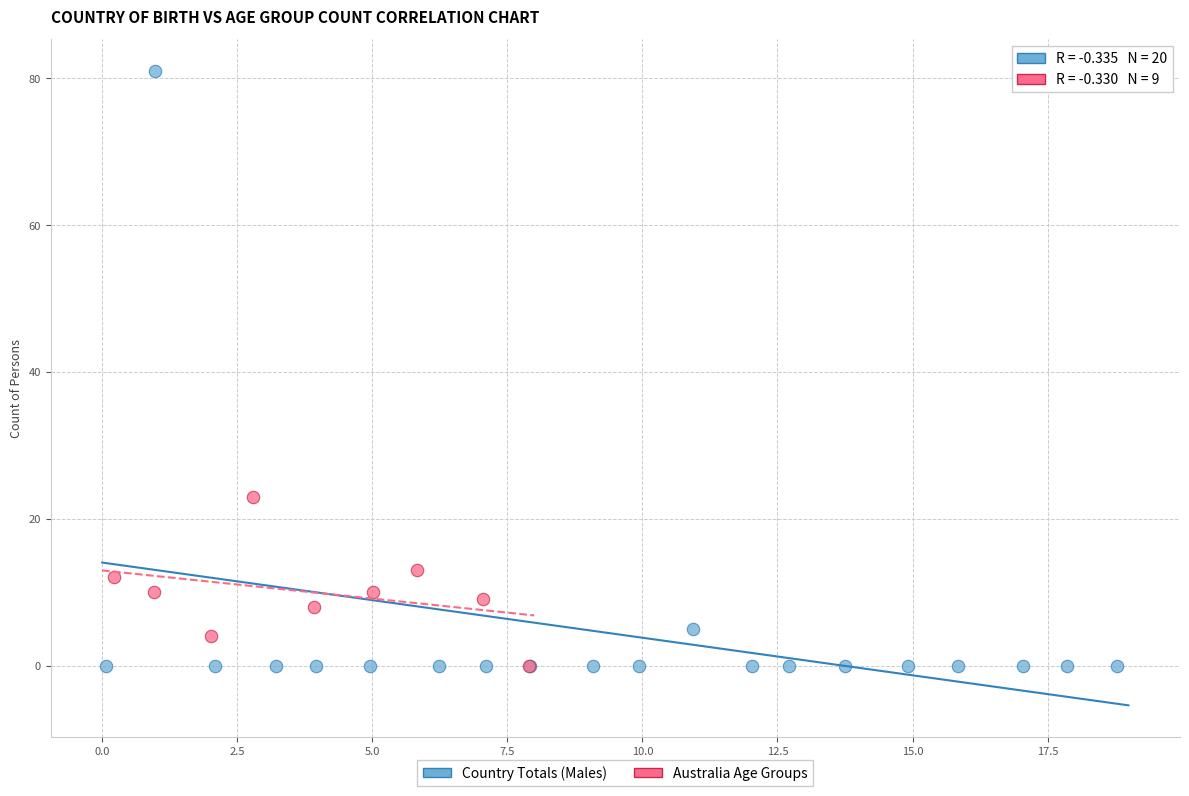

What are all the series names shown in the legend?

Country Totals (Males), Australia Age Groups